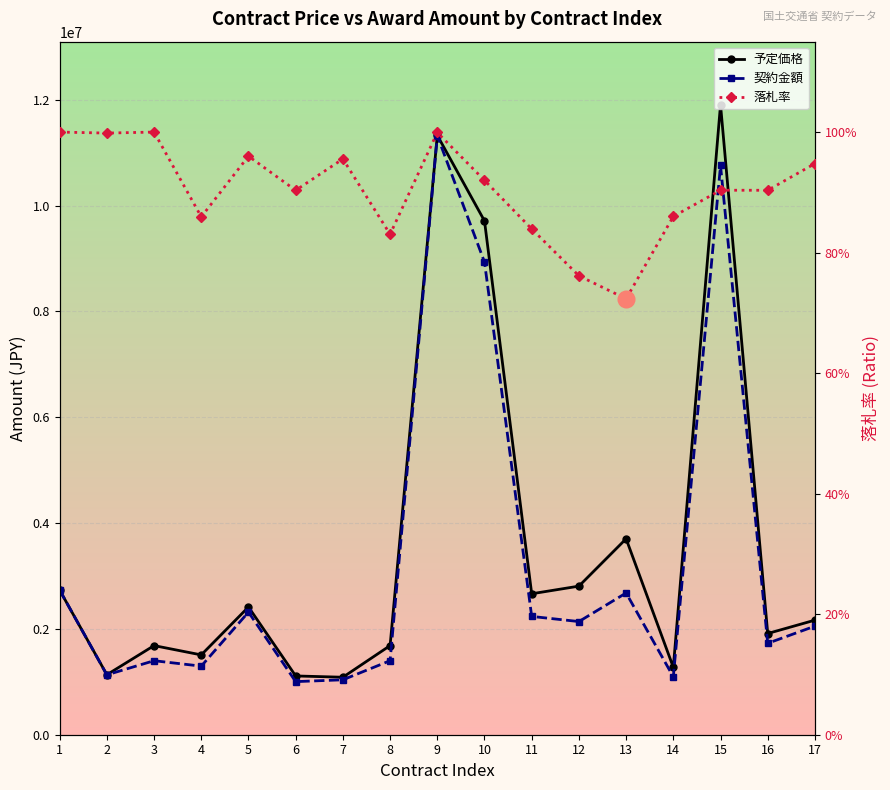

True or false: 契約金額 and 予定価格 intersect in this chart.

False